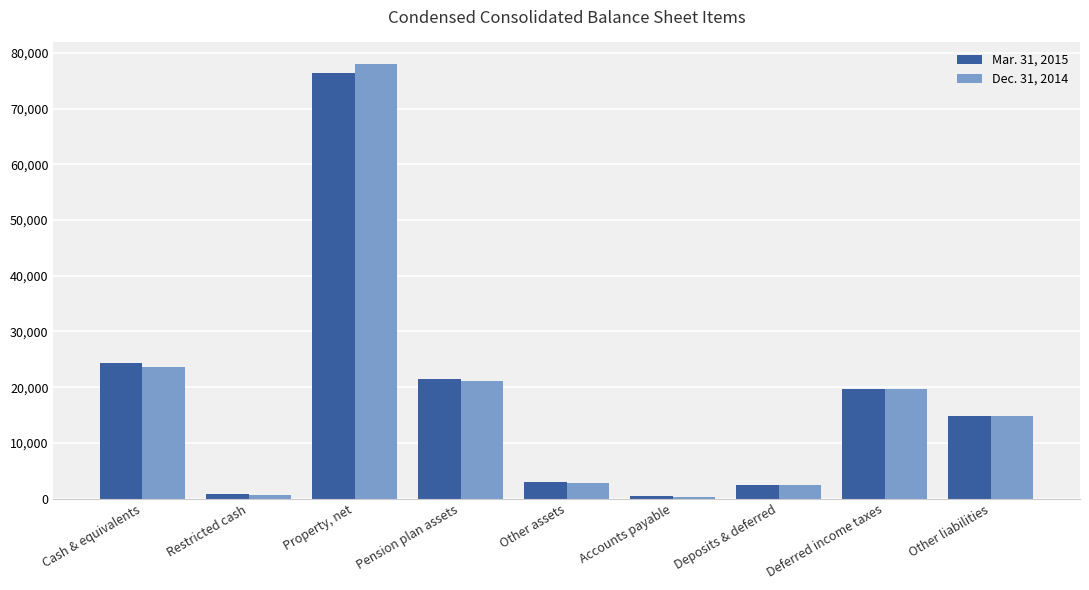

List the labels in order of Dec. 31, 2014 value, largest first.

Property, net, Cash & equivalents, Pension plan assets, Deferred income taxes, Other liabilities, Other assets, Deposits & deferred, Restricted cash, Accounts payable